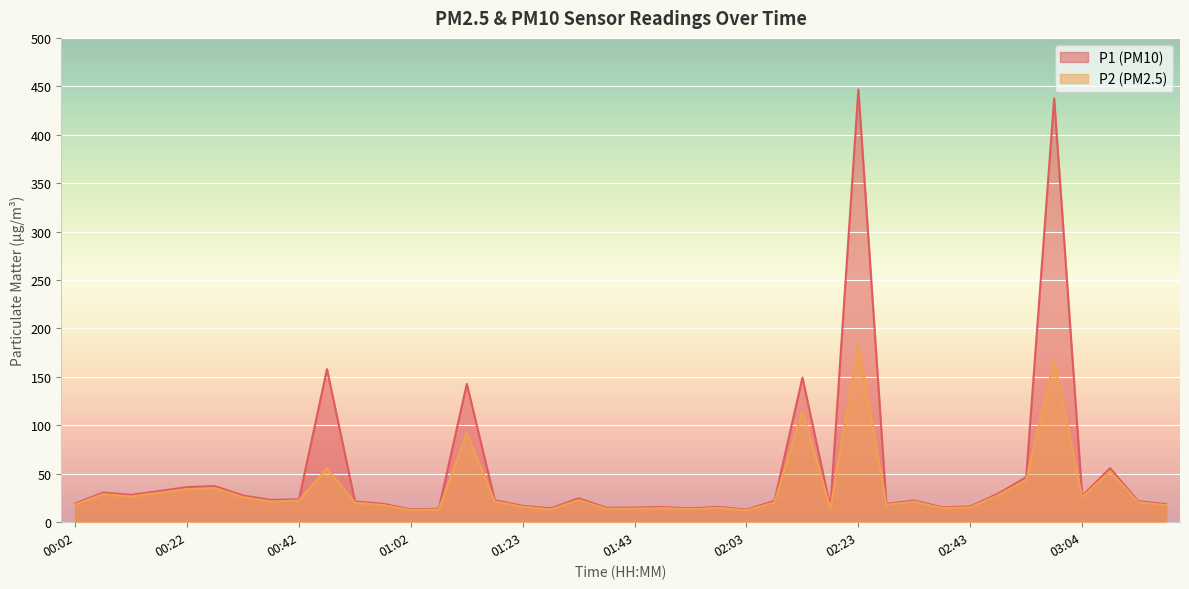

Reading left to right, list all the values displayed in this chart.

P1: 00:02=19.3	00:07=30.6	00:12=28.3	00:17=32.1	00:22=36.3	00:27=37.2	00:32=27.6	00:37=23.0	00:42=23.7	00:47=158.1	00:52=21.3	00:57=19.0	01:02=13.2	01:08=13.9	01:13=142.8	01:18=22.7	01:23=16.9	01:28=14.3	01:33=24.7	01:38=14.8	01:43=15.1	01:48=15.6	01:53=14.3	01:58=15.8	02:03=13.0	02:08=22.1	02:13=149.3	02:18=15.1	02:23=446.7	02:28=18.9	02:33=22.4	02:38=15.3	02:43=16.3	02:48=29.6	02:53=46.5	02:58=437.6	03:04=27.2	03:09=55.8	03:14=21.8	03:19=18.6
P2: 00:02=18.3	00:07=29.1	00:12=26.6	00:17=30.4	00:22=34.2	00:27=35.3	00:32=25.9	00:37=21.4	00:42=22.5	00:47=55.7	00:52=20.1	00:57=17.8	01:02=12.5	01:08=13.2	01:13=91.8	01:18=21.3	01:23=15.9	01:28=13.2	01:33=23.0	01:38=13.8	01:43=14.0	01:48=14.6	01:53=13.5	01:58=14.8	02:03=12.3	02:08=20.5	02:13=114.3	02:18=14.2	02:23=183.6	02:28=18.0	02:33=21.3	02:38=14.5	02:43=15.4	02:48=27.9	02:53=43.9	02:58=167.2	03:04=25.8	03:09=52.6	03:14=20.7	03:19=17.8